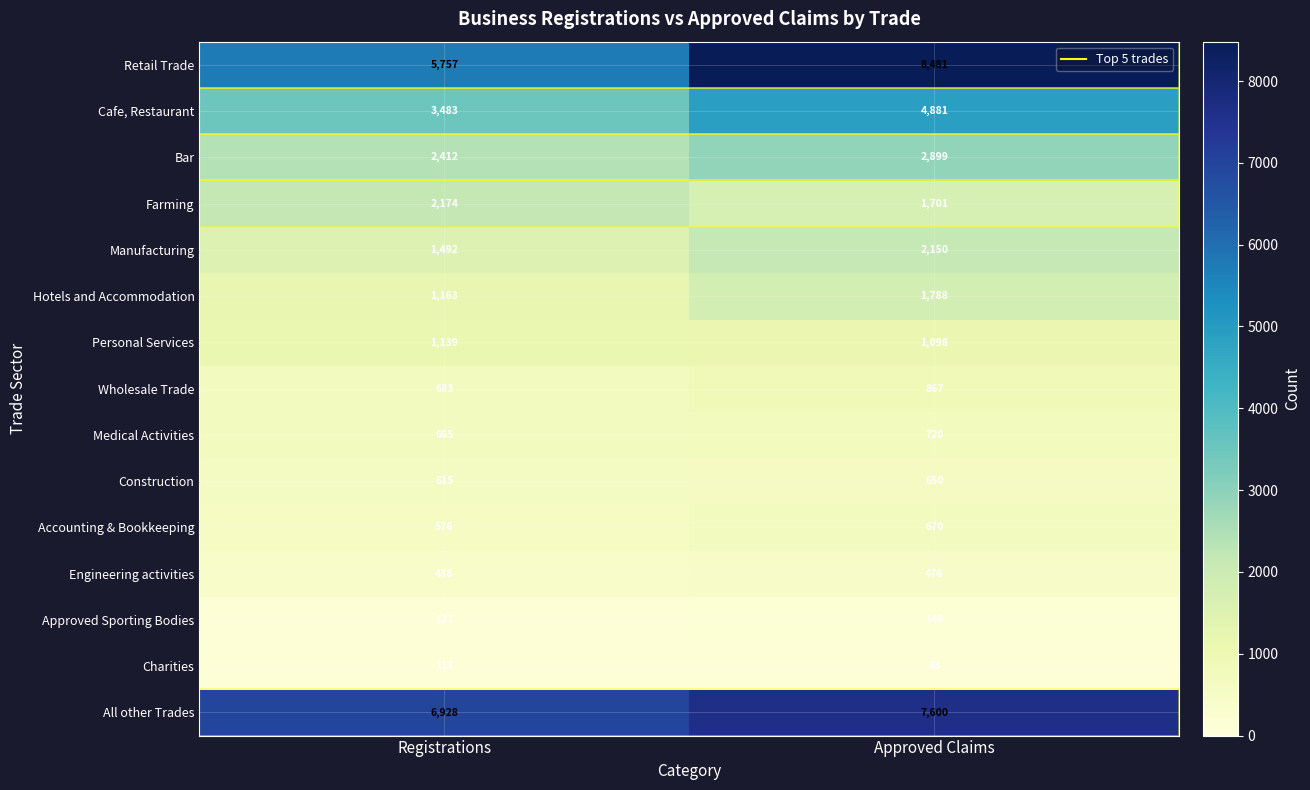

What is the sum of the Engineering activities values at Registrations and Approved Claims?

914